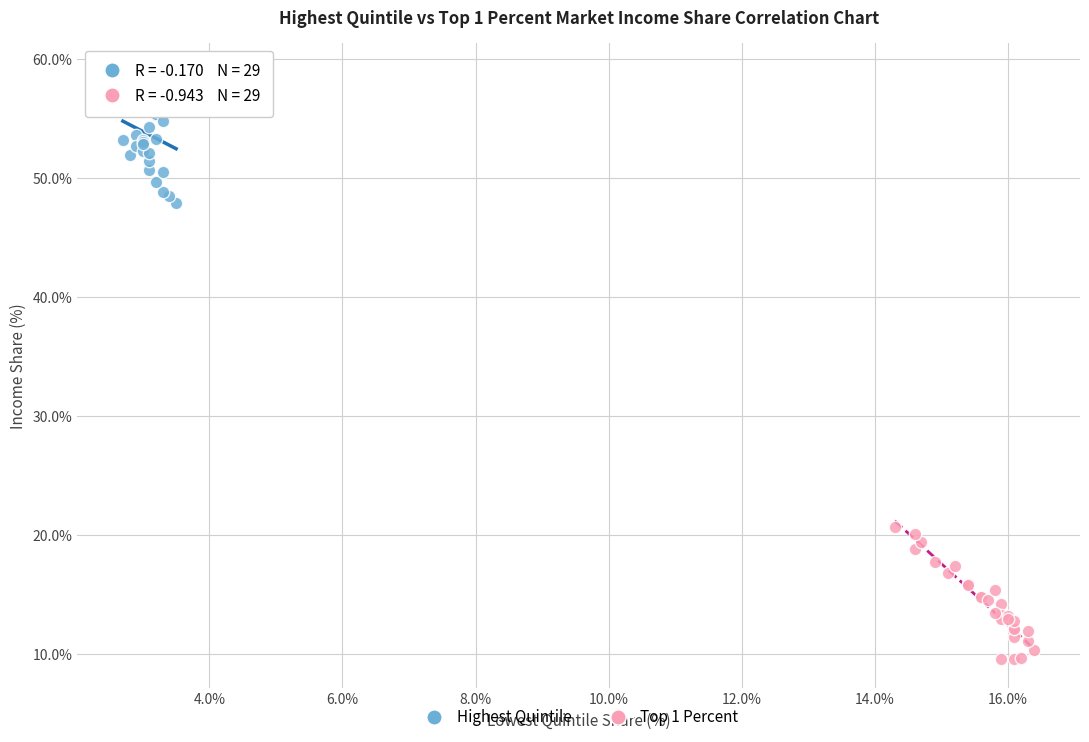

Which series contains the lowest Y value?

Top 1 Percent